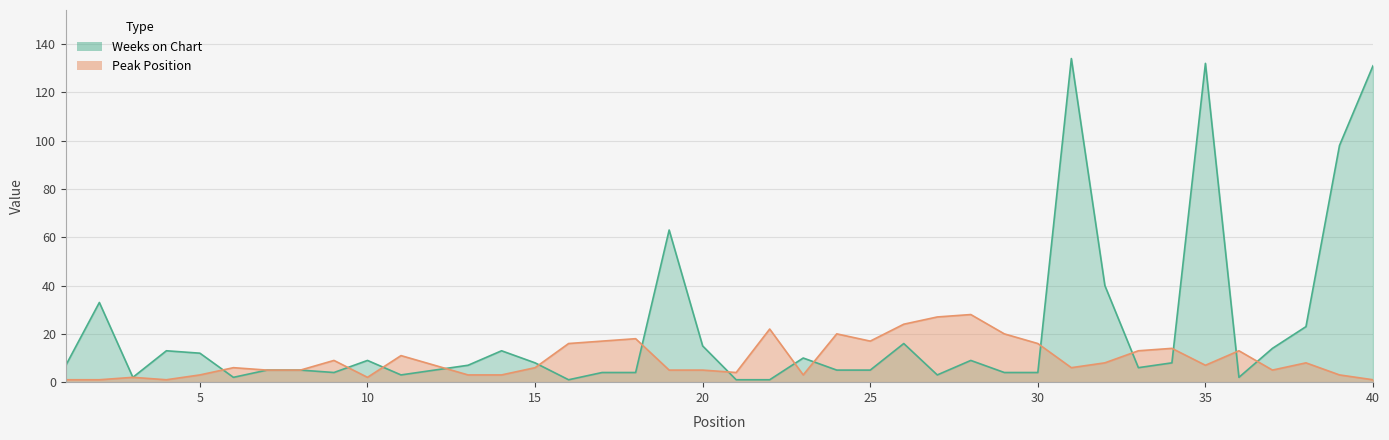

How many lines are shown in the chart?

2